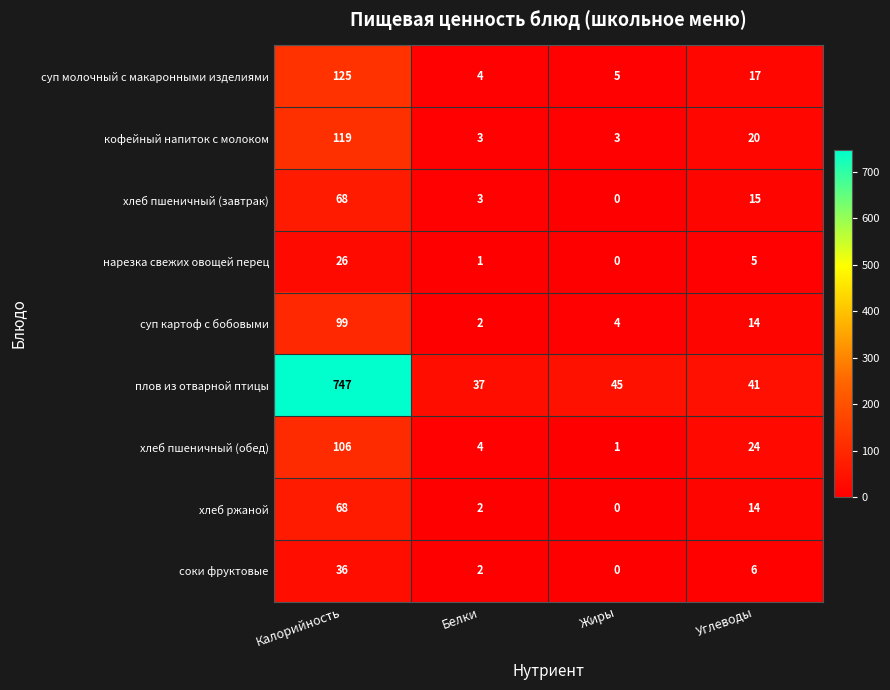

Is the value of суп картоф с бобовыми at Жиры greater than the value of плов из отварной птицы at Жиры?

No